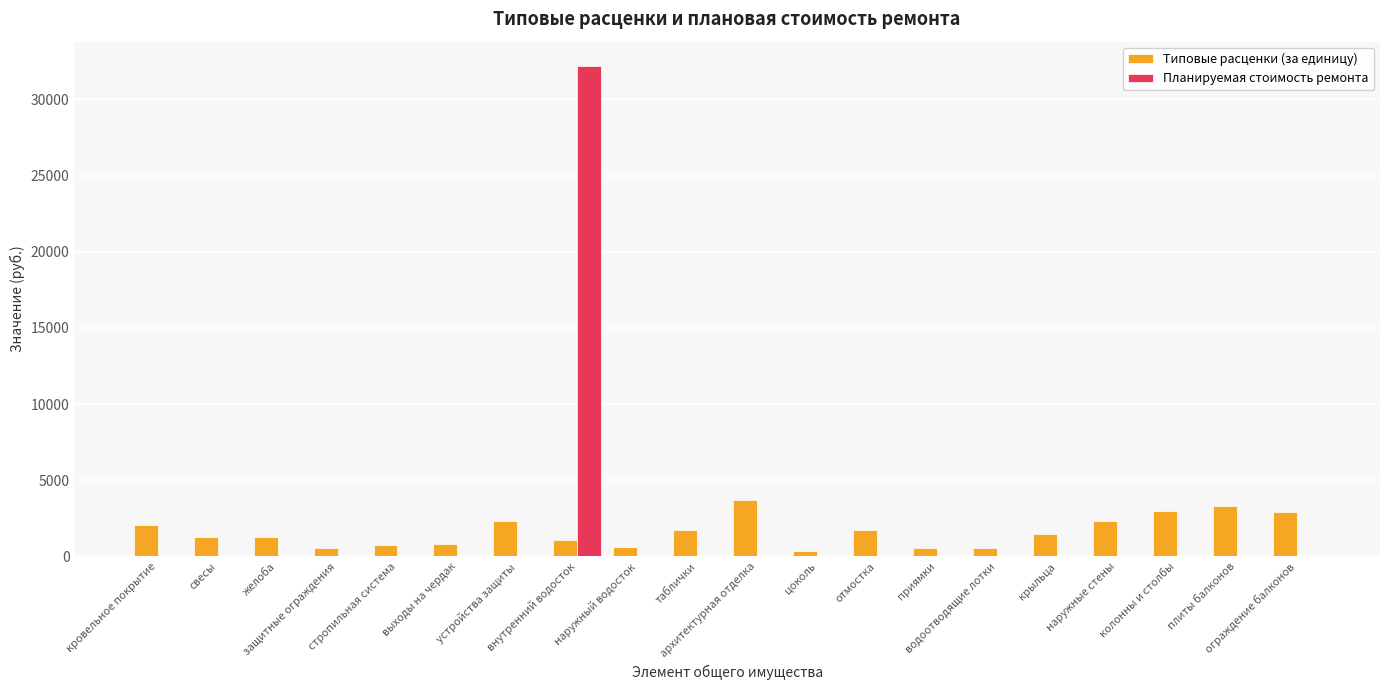

Is the value of Типовые расценки (за единицу) at наружные стены greater than the value of Планируемая стоимость ремонта at защитные ограждения?

Yes